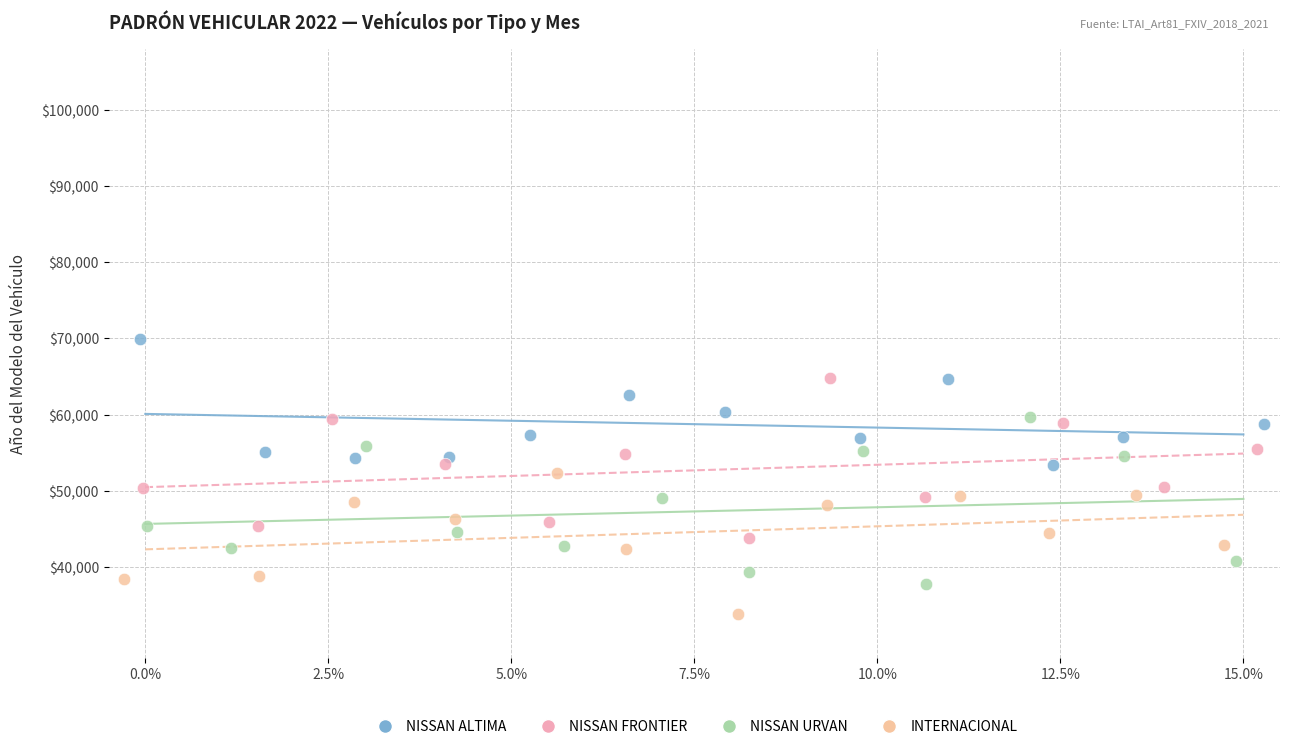

Which series reaches the maximum Y coordinate?

NISSAN ALTIMA